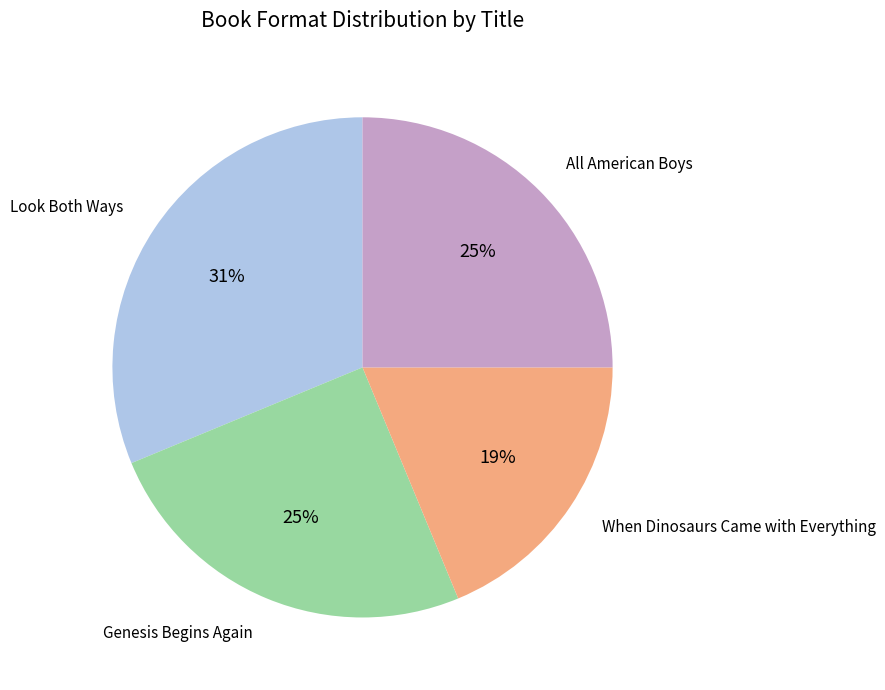

Is there any slice that represents more than half of the pie?

No